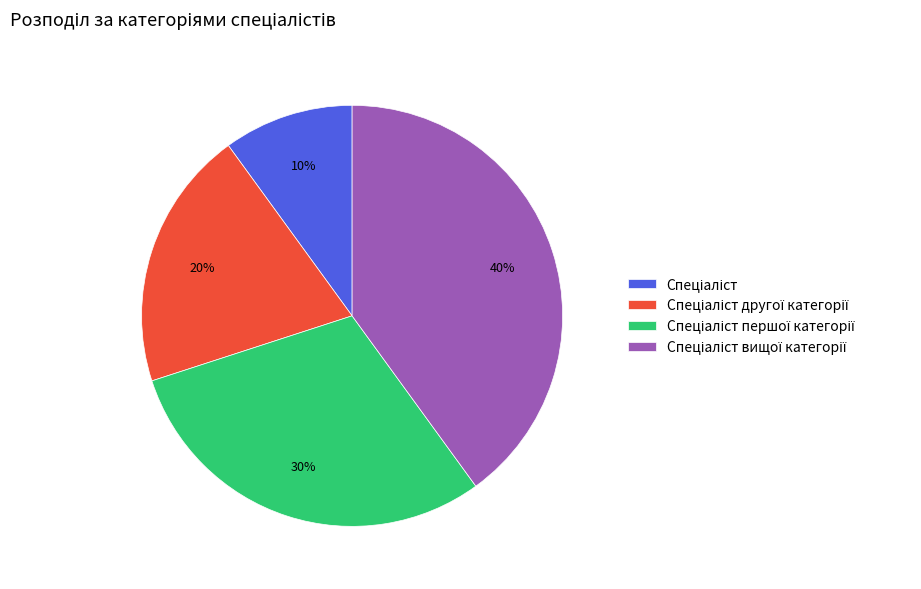

To the nearest percent, what is the difference between the largest and smallest slice percentages?

30%